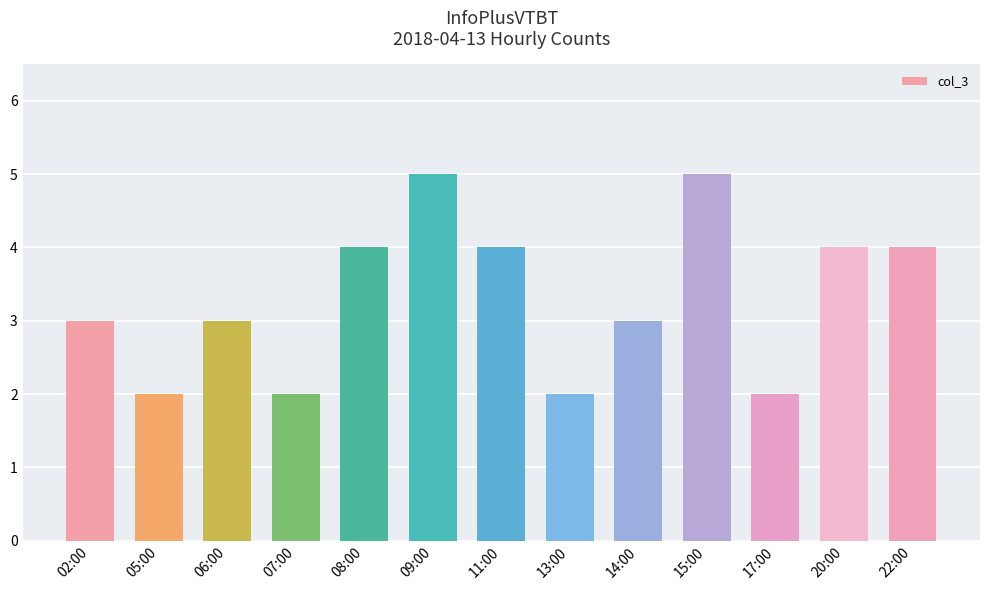

Which has a higher value, 13:00 or 09:00?

09:00